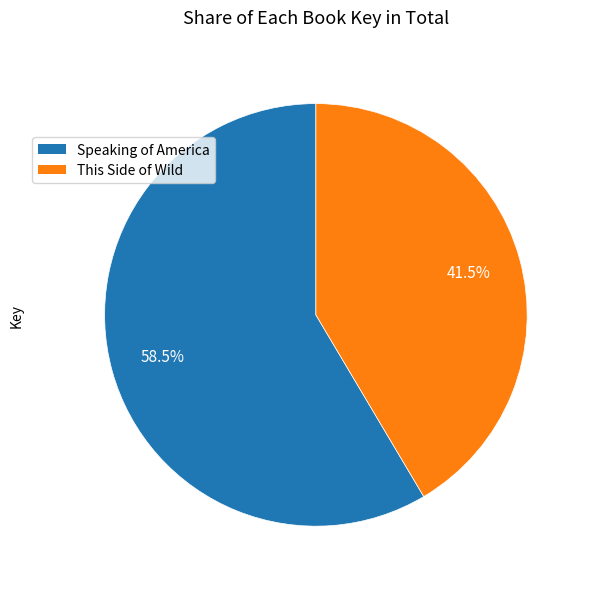

Is there any slice that represents more than half of the pie?

Yes